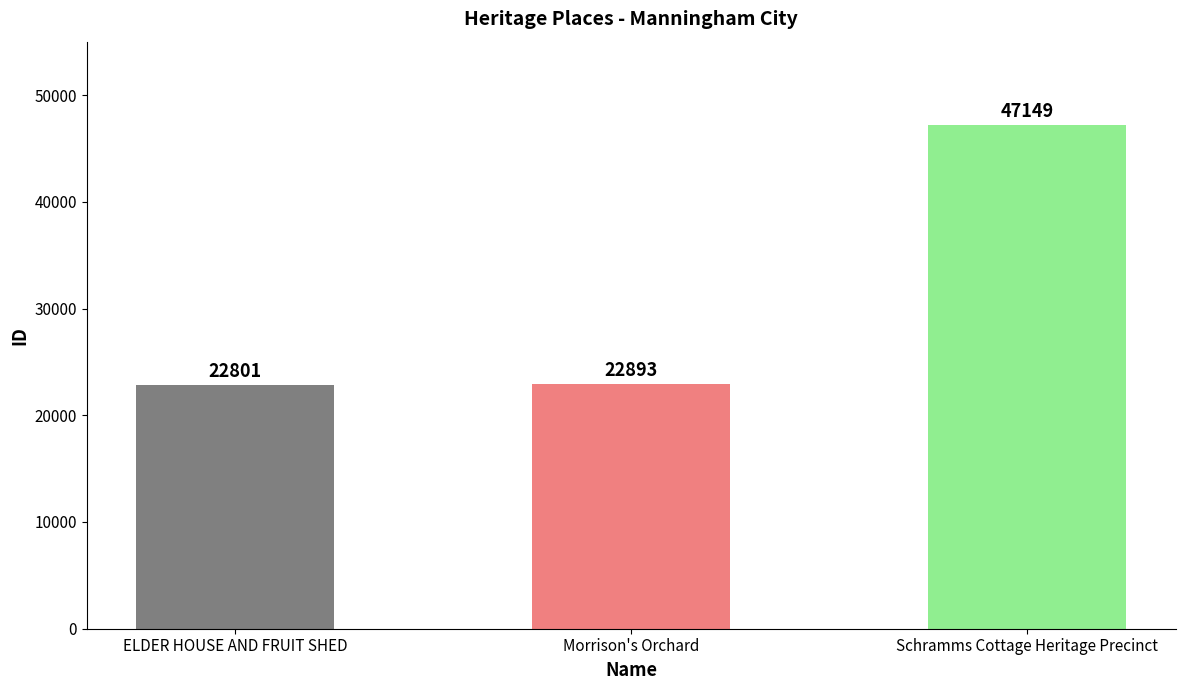

Approximately how many times larger is the value at Morrison's Orchard compared to ELDER HOUSE AND FRUIT SHED?

1.0